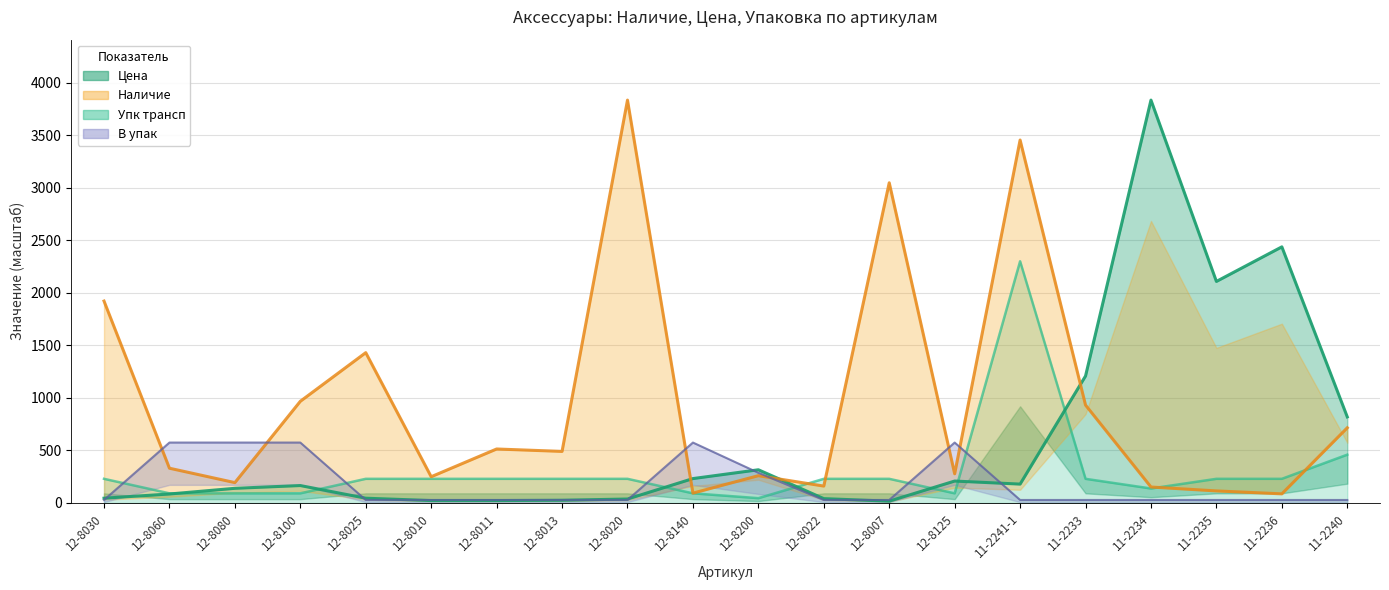

What is the label of the 10th point from the right?

12-8200